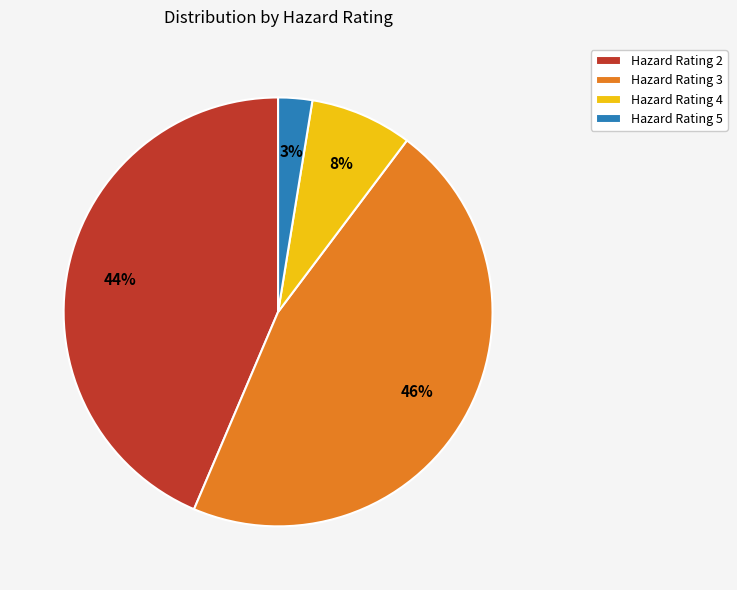

Rank the categories by value from lowest to highest.

Hazard Rating 5, Hazard Rating 4, Hazard Rating 2, Hazard Rating 3